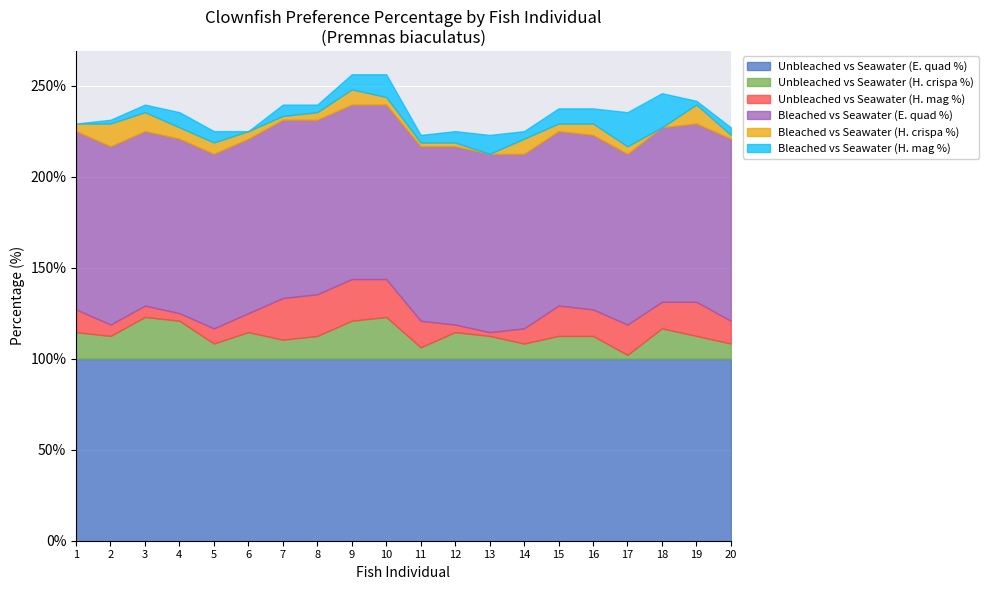

What is the sum of the Bleached vs Seawater (H. crispa %) values at 2 and 5?

18.8